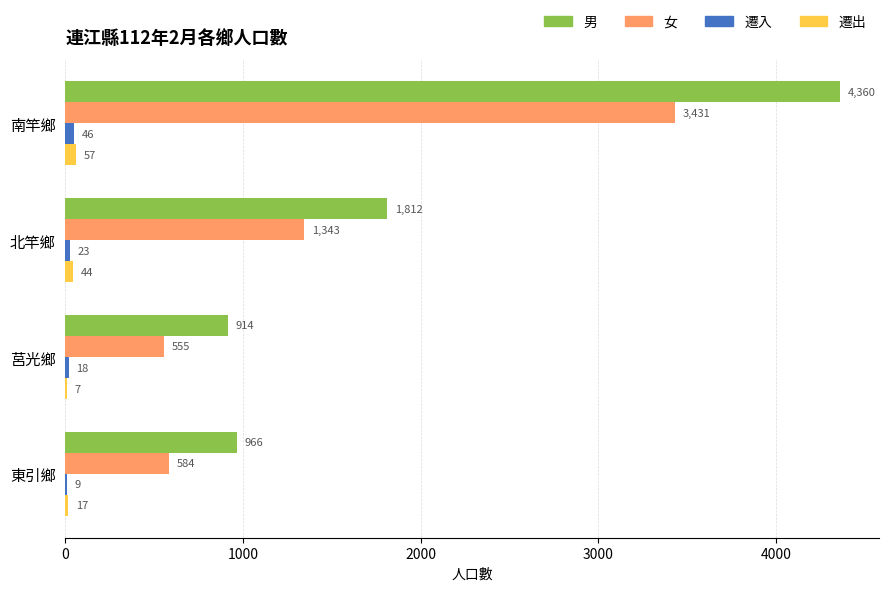

True or false: 遷入 has a value of 18 at 莒光鄉.

True